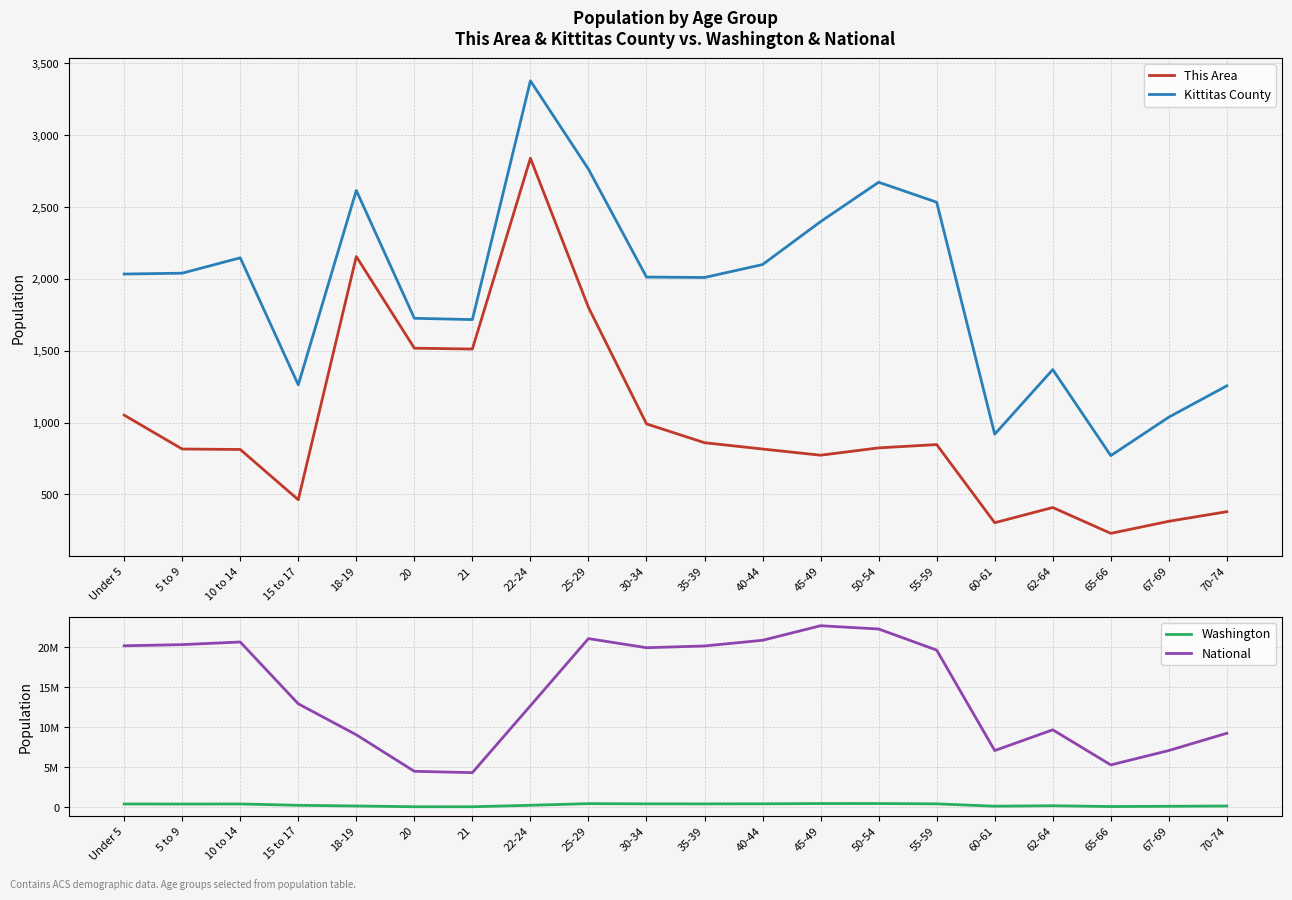

Which label corresponds to the smallest value in the chart?

65-66